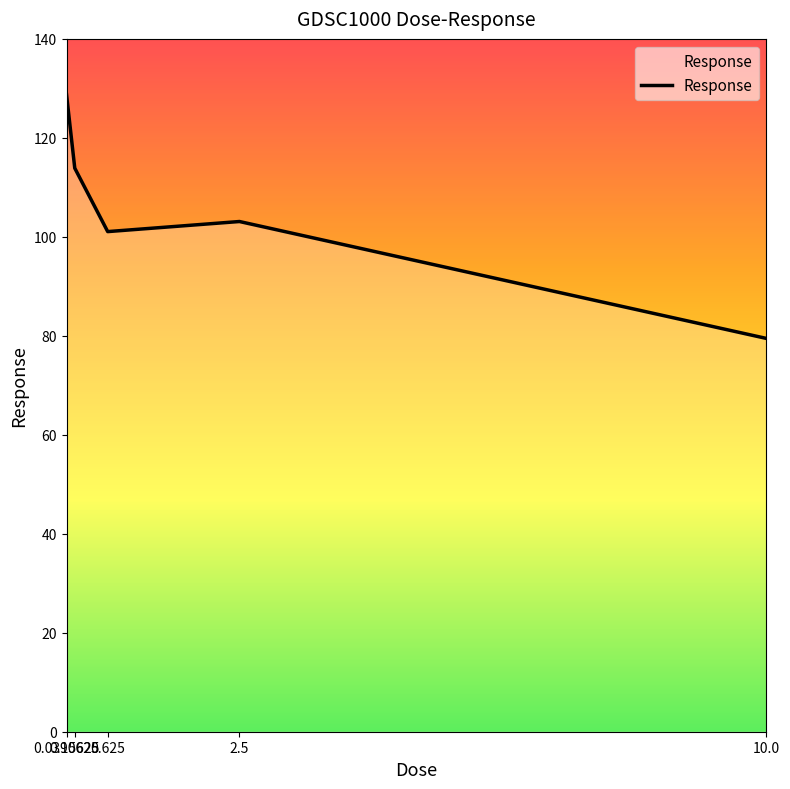

At which category does the chart reach its peak across all series?

0.0390625